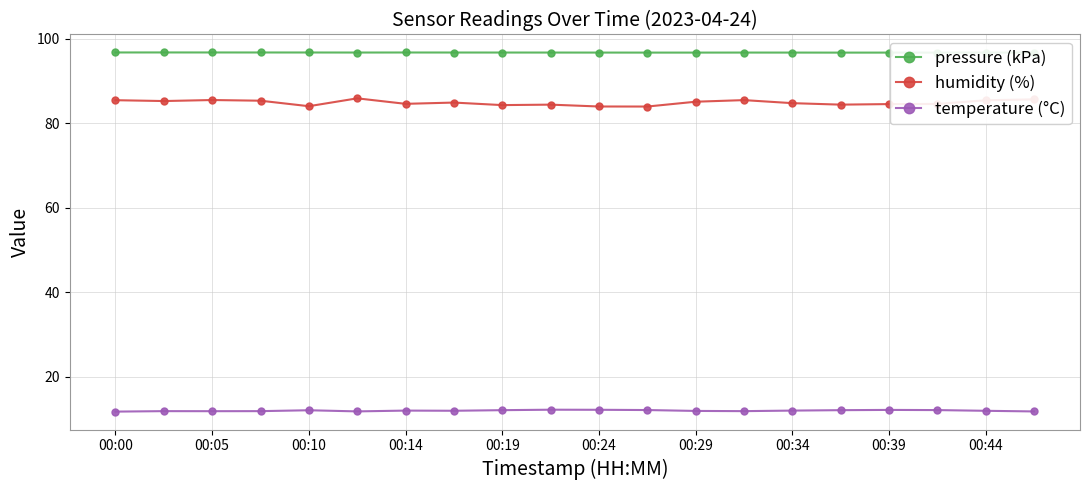

True or false: temperature (°C) and humidity (%) intersect in this chart.

False